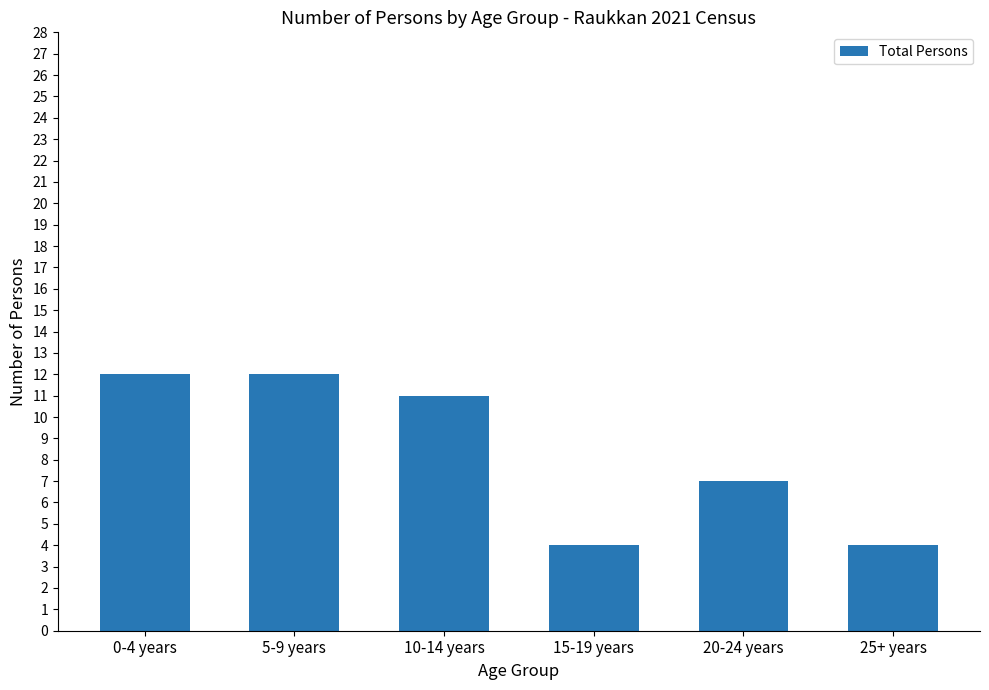

What is the change in value from 10-14 years to 15-19 years?

-7